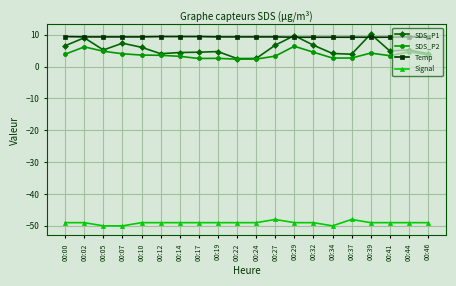

At which label is Signal closest to -49?

00:00